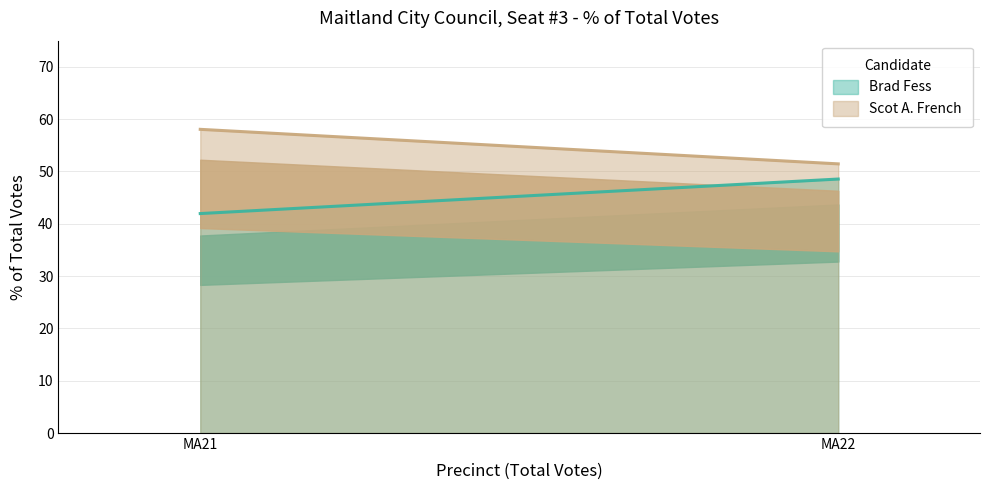

At which category does the chart reach its peak across all series?

MA21